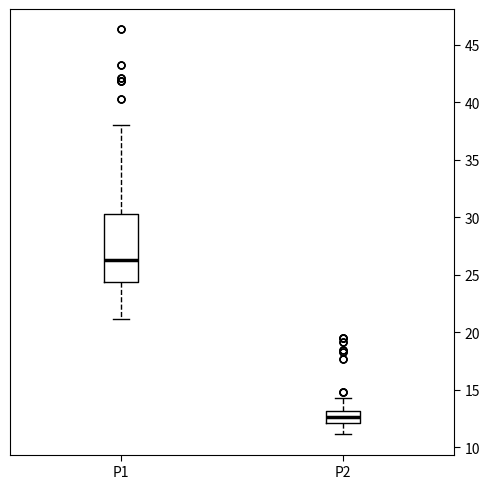

Reading left to right, transcribe this box plot: for each box, give where its median line is, the range the box spans, and where its two whiskers end, as read against the y-axis. The values are not printed on the chart, so give them approximately, as read against the axis.

P1: median 26.5, box 24.5 to 30.5, whiskers 21.0 to 38.0
P2: median 12.5, box 12.0 to 13.0, whiskers 11.0 to 14.5